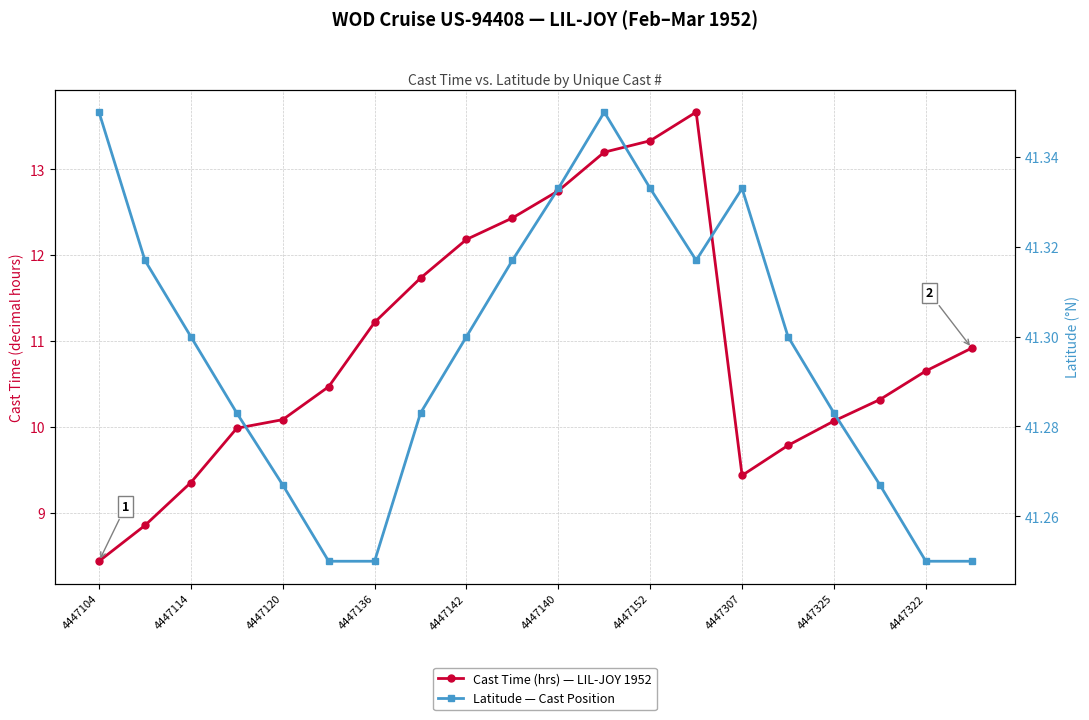

Reading left to right, extract all data points from this chart.

Cast Time (hrs) — LIL-JOY 1952: 8.4	8.8	9.3	10.0	10.1	10.5	11.2	11.7	12.2	12.4	12.8	13.2	13.3	13.7	9.4	9.8	10.1	10.3	10.7	10.9
Latitude — Cast Position: 41.4	41.3	41.3	41.3	41.3	41.2	41.2	41.3	41.3	41.3	41.3	41.4	41.3	41.3	41.3	41.3	41.3	41.3	41.2	41.2